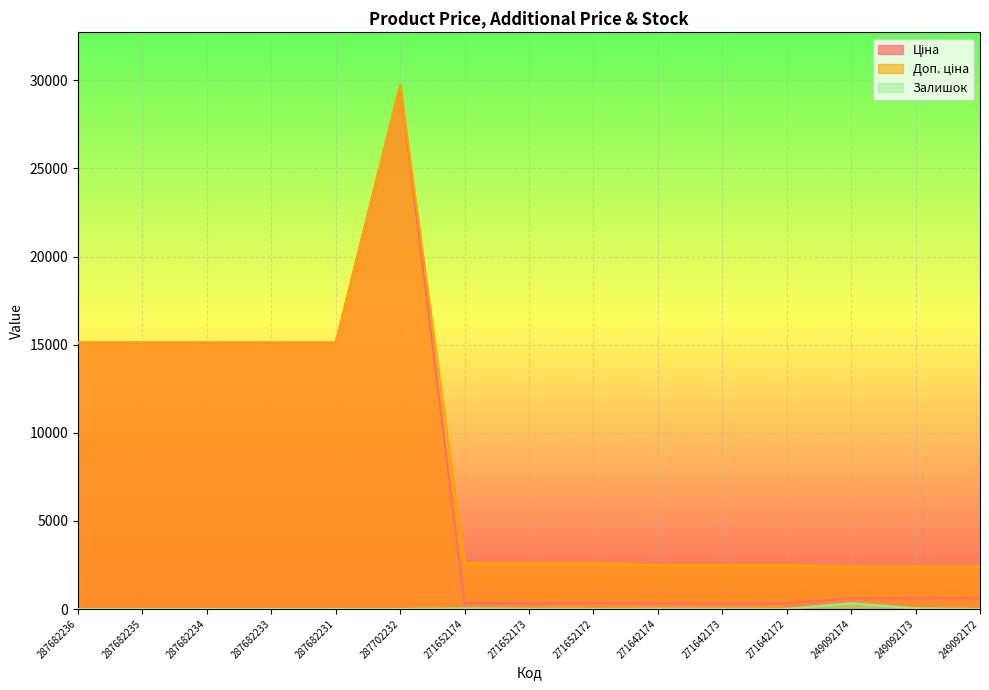

Is it true that Ціна equals 324.8 at 271652174?

True